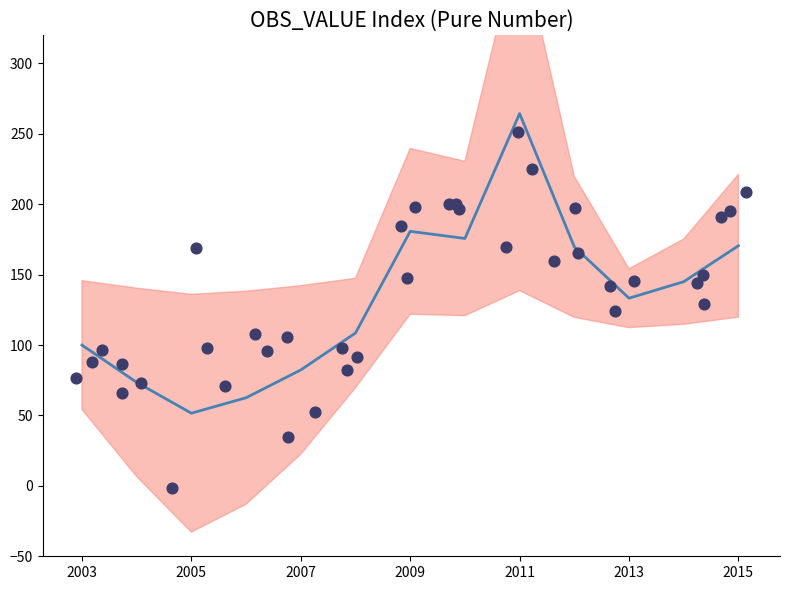

Approximately how many times larger is the value at 2012 compared to 2015?

1.0